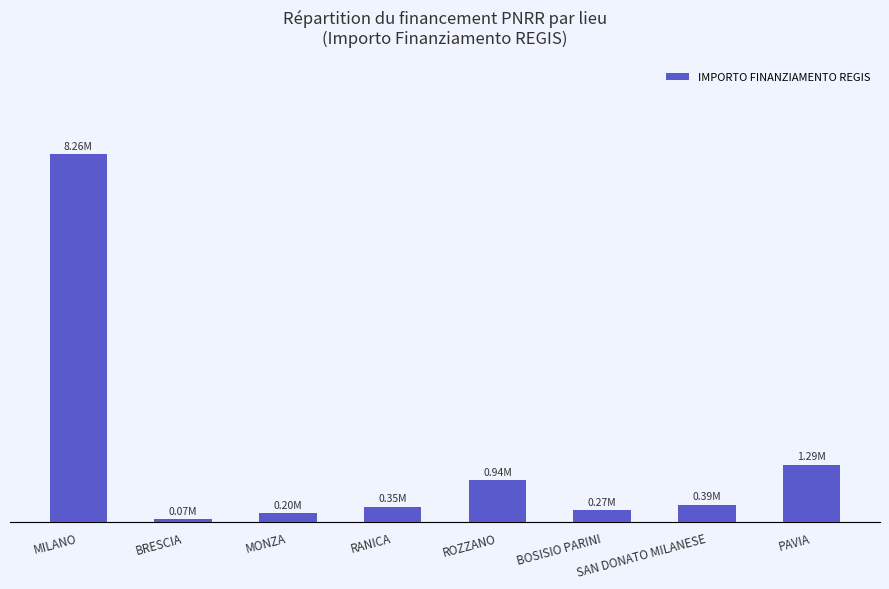

List the labels in order of value, largest first.

MILANO, PAVIA, ROZZANO, SAN DONATO MILANESE, RANICA, BOSISIO PARINI, MONZA, BRESCIA